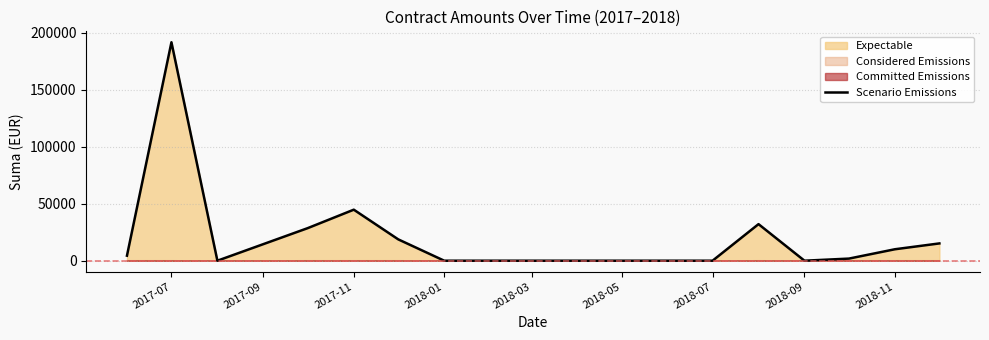

What is the maximum value for Scenario Emissions?

191564.2